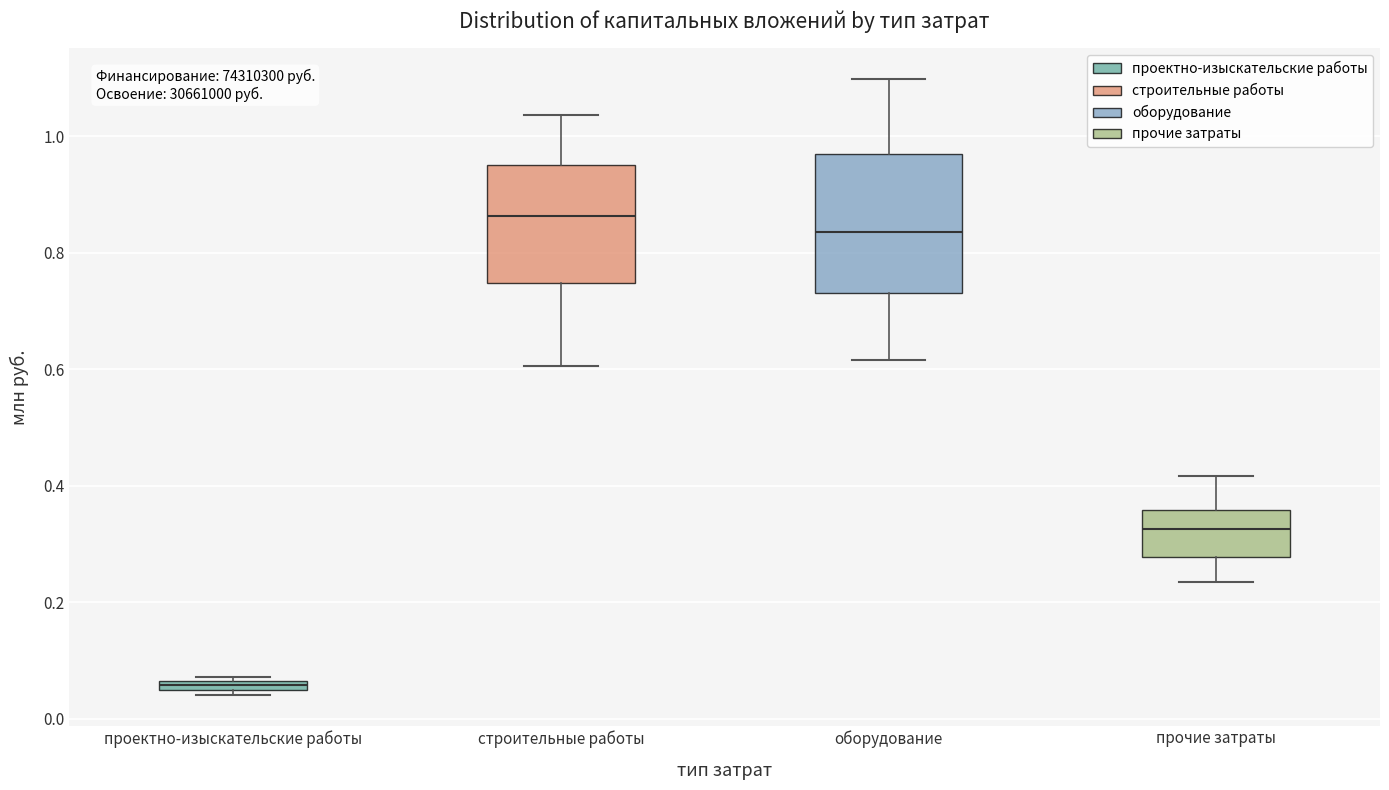

Where is the upper edge of the box for проектно-изыскательские работы on the y-axis? The values are not printed on the chart, so give them approximately, as read against the axis.

0.06